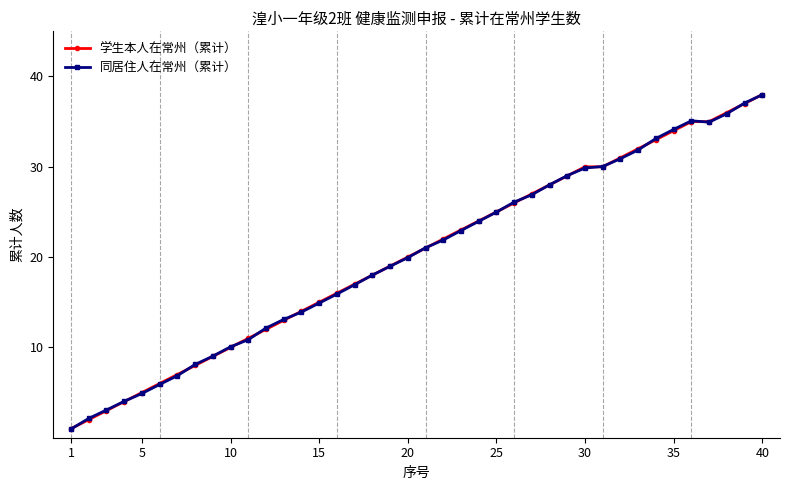

True or false: 学生本人在常州（累计） has more than 2 interior local peaks.

False